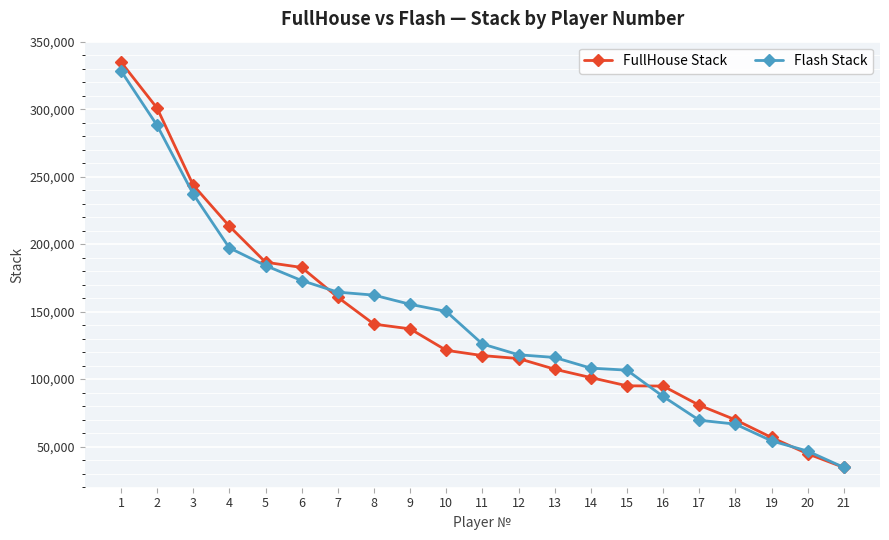

What is the value of the FullHouse Stack point at the 8th from the left?

140700